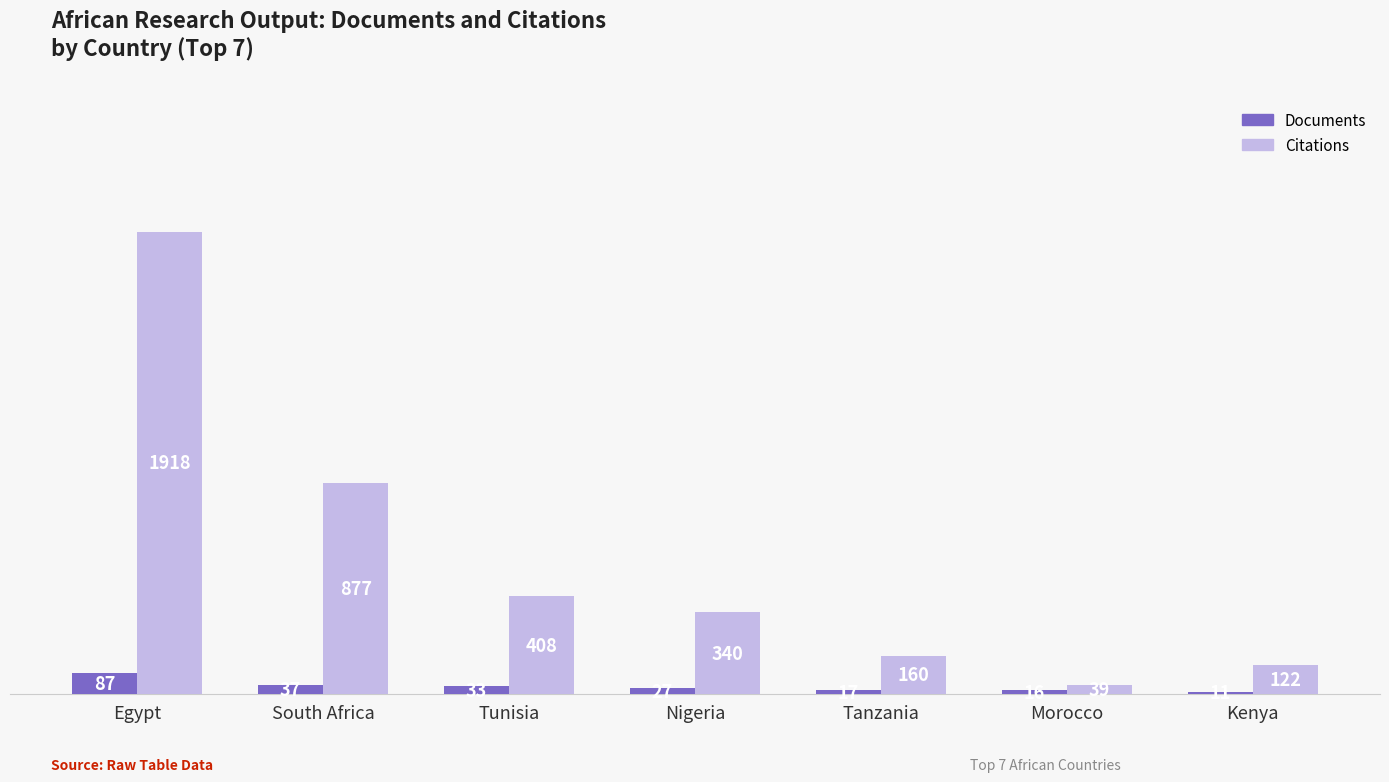

Which series has the largest total across all categories?

Citations